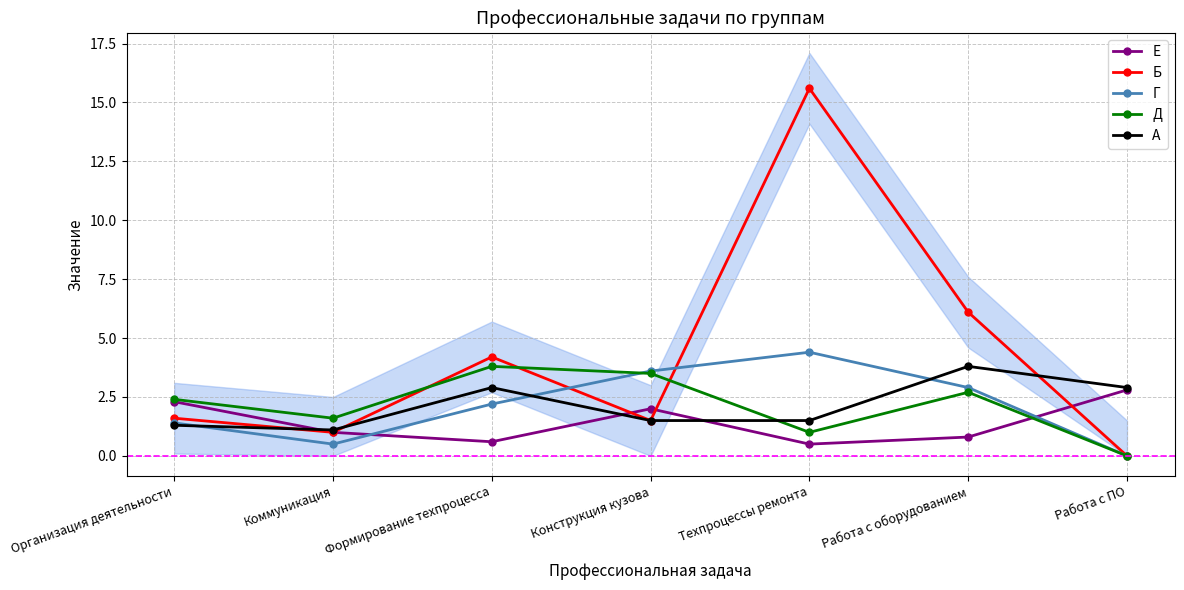

How many intersections are there between Е and Г?

2